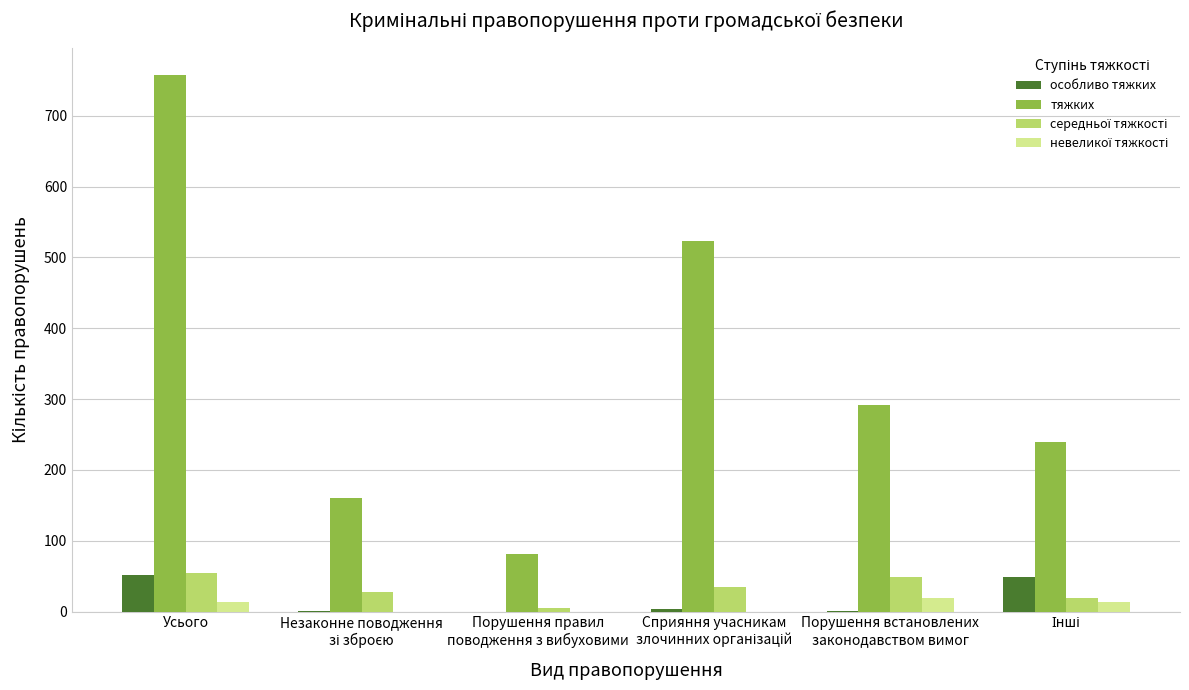

Count the number of categories in the chart.

6